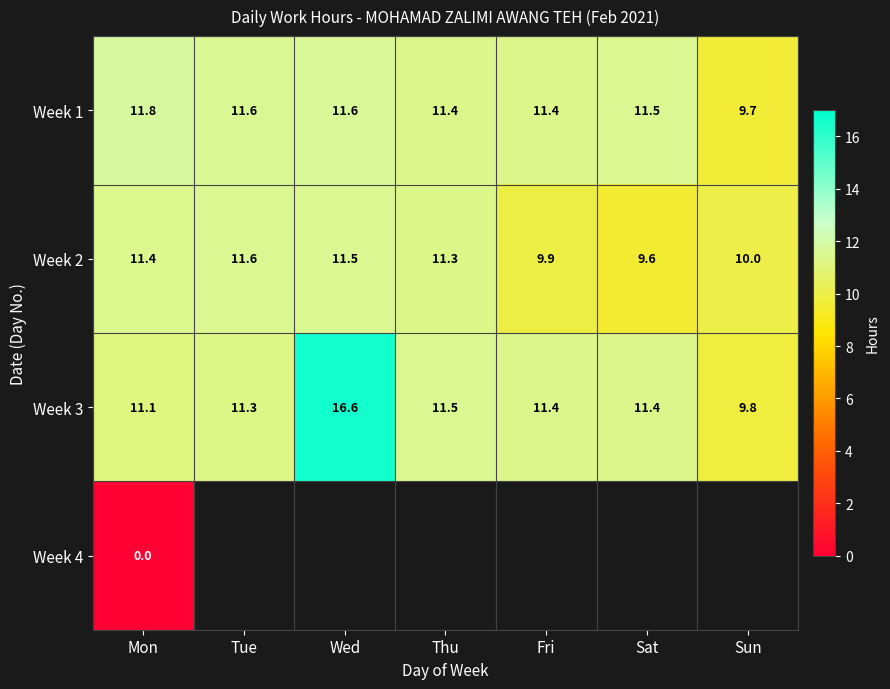

What value does the Week 3 series have at Tue?

11.3